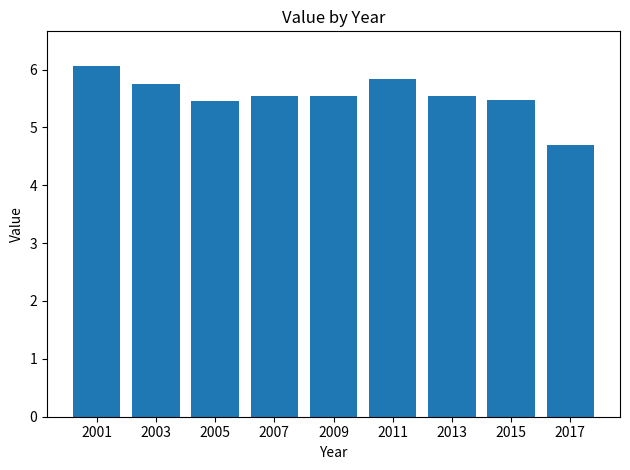

At which label does the data first exceed 5?

2001